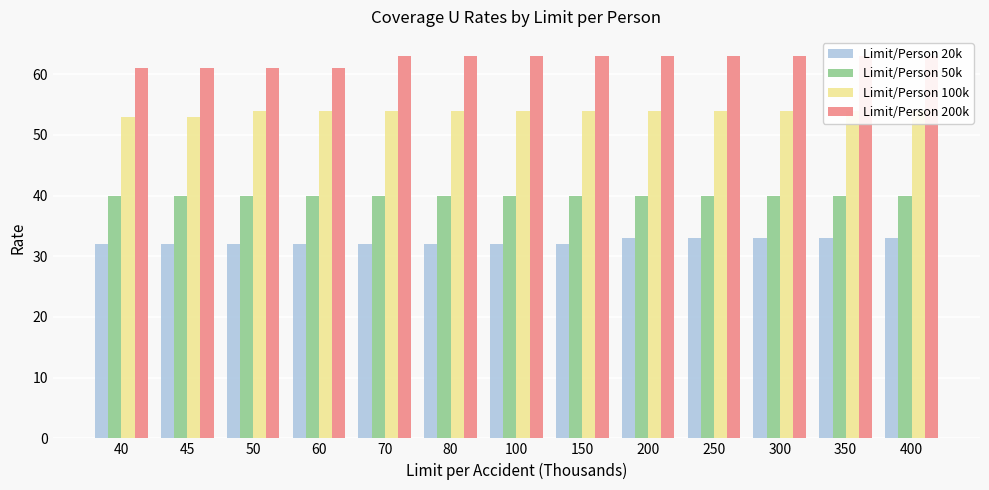

What are all the series names shown in the legend?

Limit/Person 20k, Limit/Person 50k, Limit/Person 100k, Limit/Person 200k